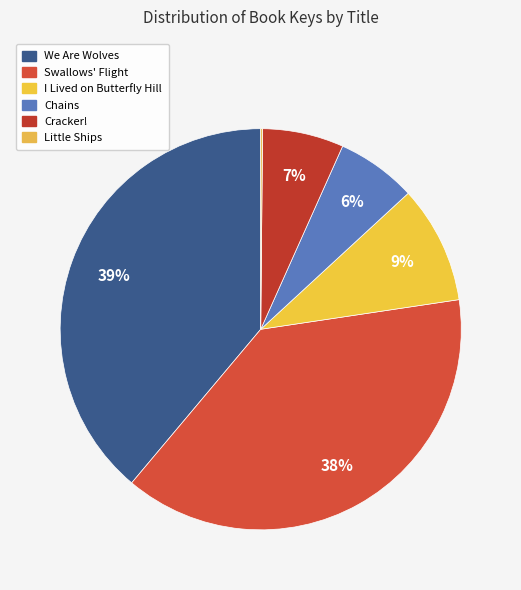

Rank the categories by value from highest to lowest.

We Are Wolves, Swallows' Flight, I Lived on Butterfly Hill, Cracker!, Chains, Little Ships